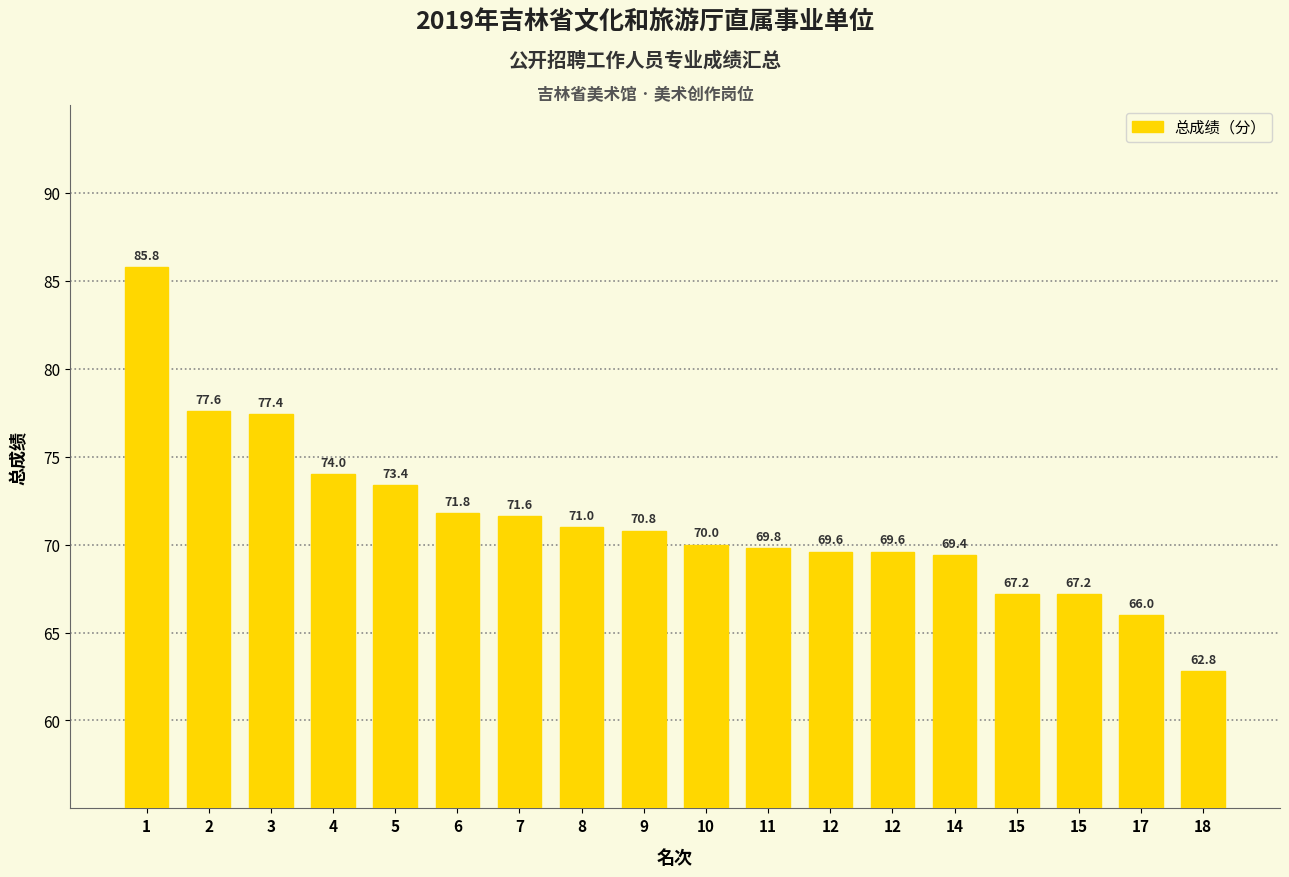

How many bars are there in total?

18